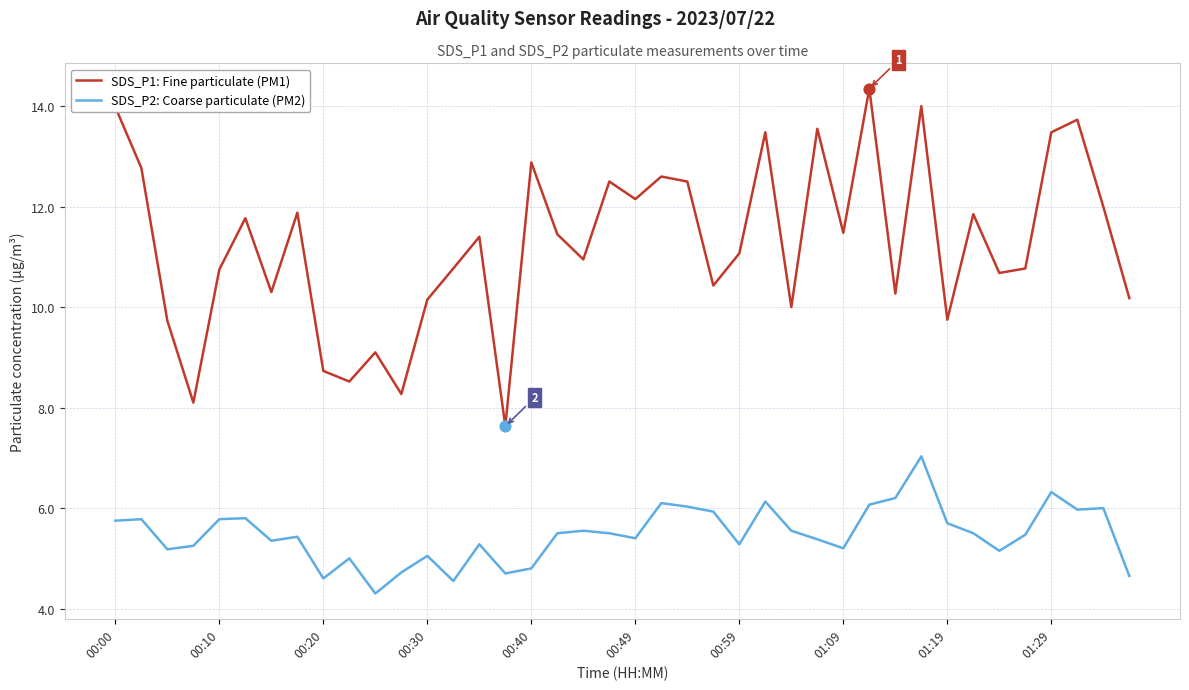

At how many categories does at least one series exceed 5?

40